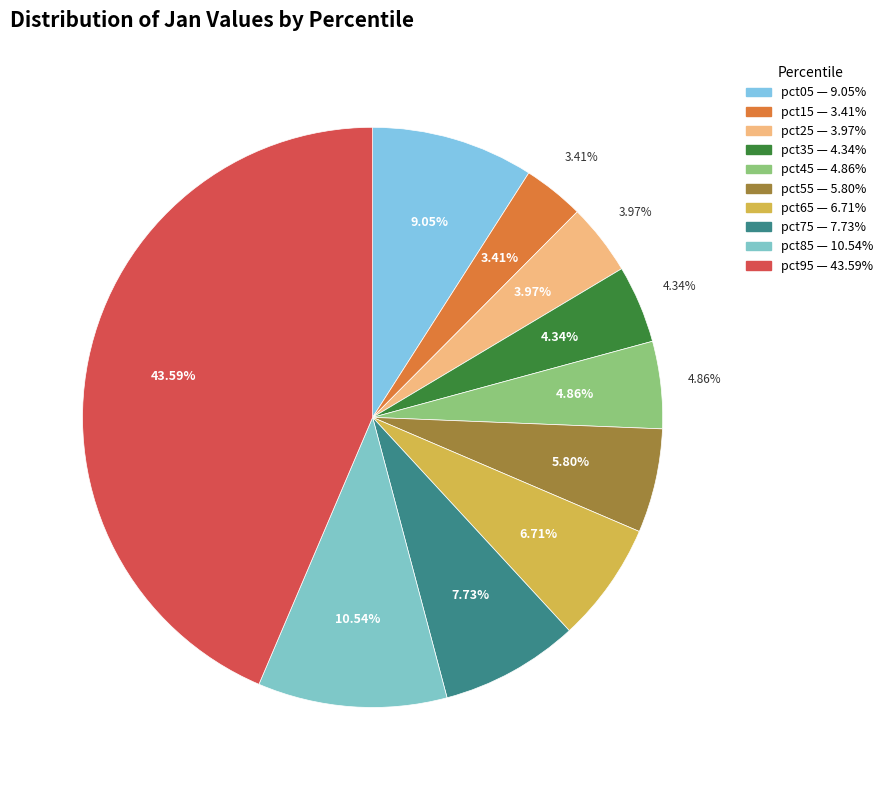

How many slices are in this pie chart?

10